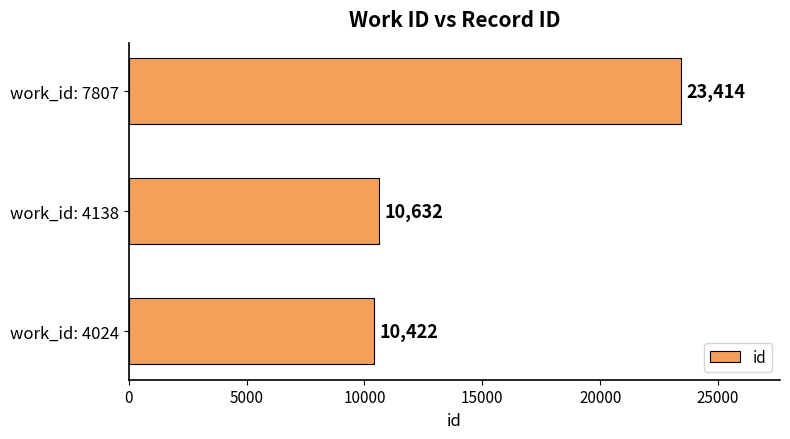

How many values are below 10632?

1